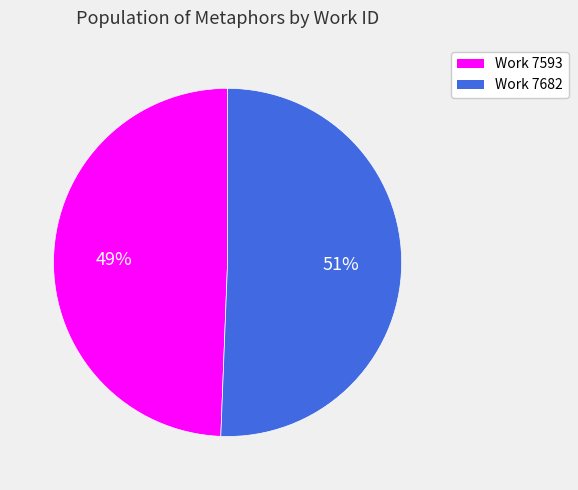

Does any single category account for the majority?

Yes